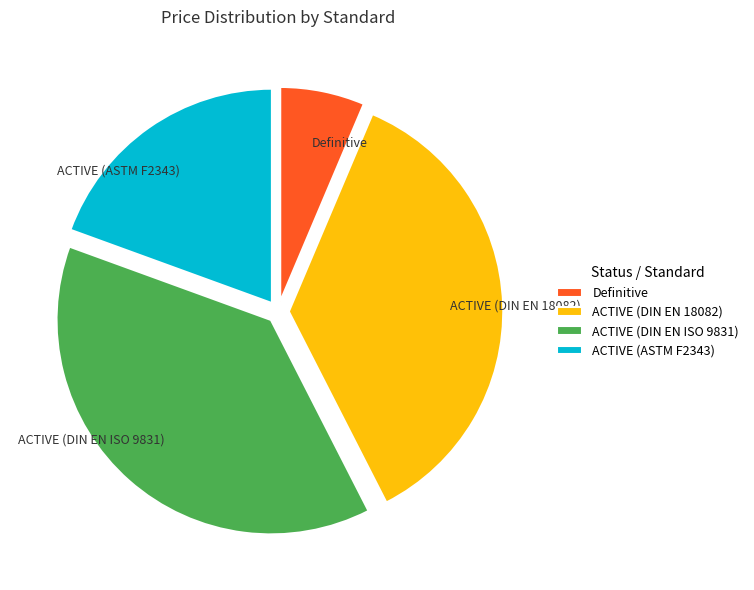

Which category has the biggest portion of the pie?

ACTIVE (DIN EN ISO 9831)